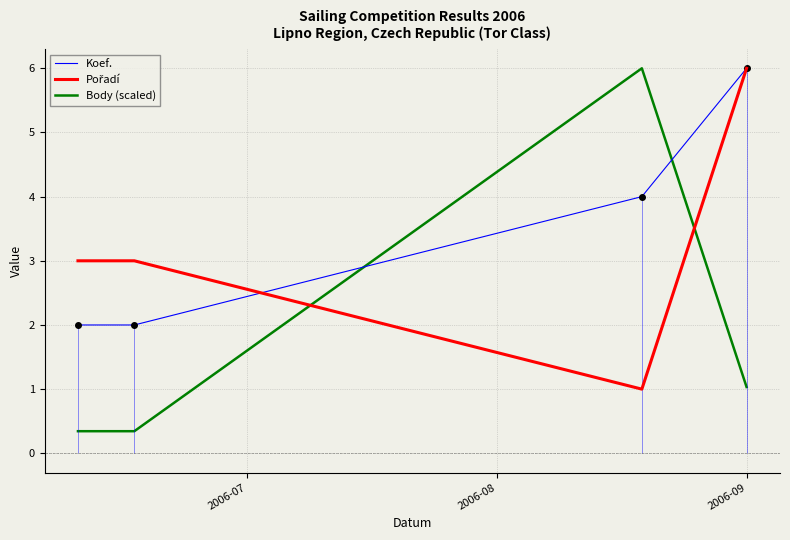

True or false: Koef. and Body (scaled) intersect in this chart.

True